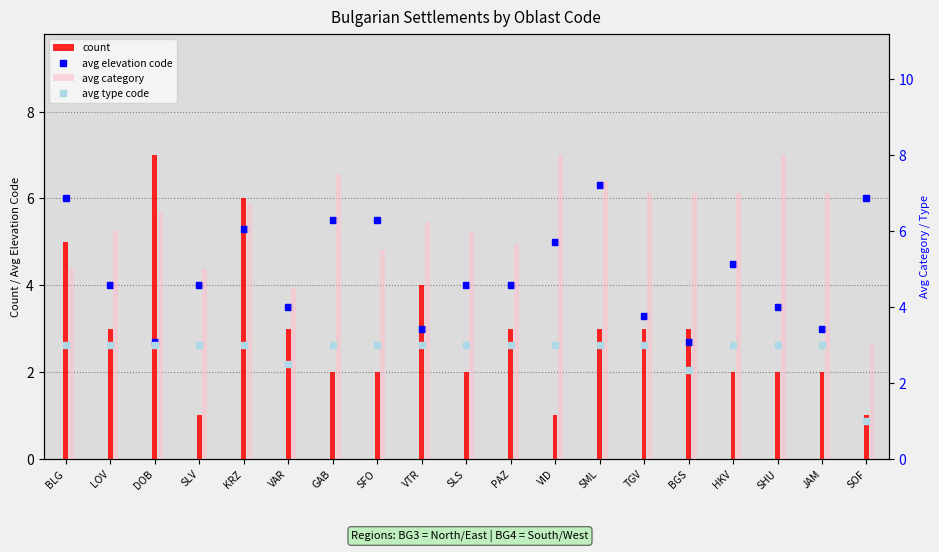

The value of count at KRZ is 6.0. True or false?

True